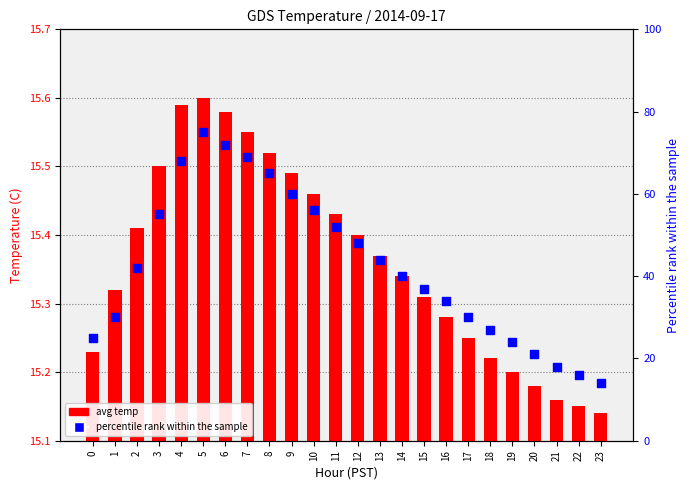

Is the value of percentile rank within the sample at 14 greater than the value of avg temp at 21?

Yes